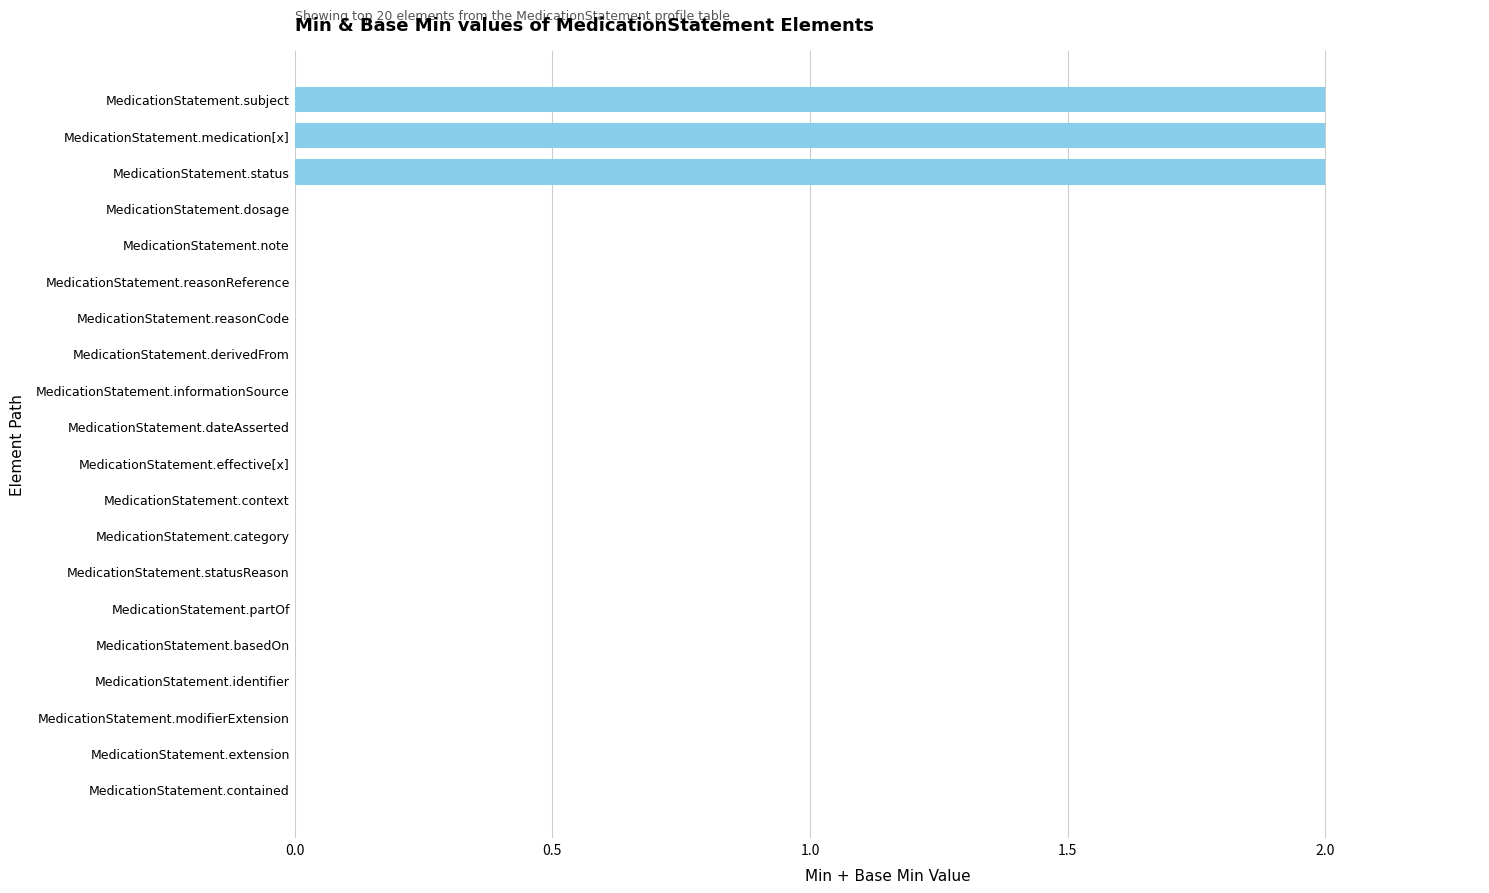

Reading top to bottom, transcribe all the data shown in this chart.

MedicationStatement.subject=2	MedicationStatement.medication[x]=2	MedicationStatement.status=2	MedicationStatement.dosage=0	MedicationStatement.note=0	MedicationStatement.reasonReference=0	MedicationStatement.reasonCode=0	MedicationStatement.derivedFrom=0	MedicationStatement.informationSource=0	MedicationStatement.dateAsserted=0	MedicationStatement.effective[x]=0	MedicationStatement.context=0	MedicationStatement.category=0	MedicationStatement.statusReason=0	MedicationStatement.partOf=0	MedicationStatement.basedOn=0	MedicationStatement.identifier=0	MedicationStatement.modifierExtension=0	MedicationStatement.extension=0	MedicationStatement.contained=0